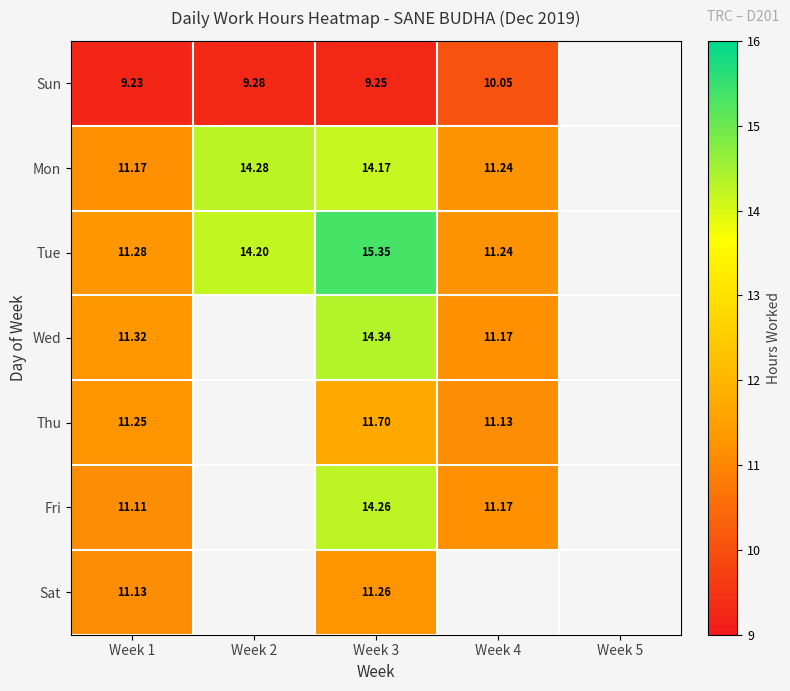

At Week 3, list the series in order from largest to smallest.

Tue, Wed, Fri, Mon, Thu, Sat, Sun